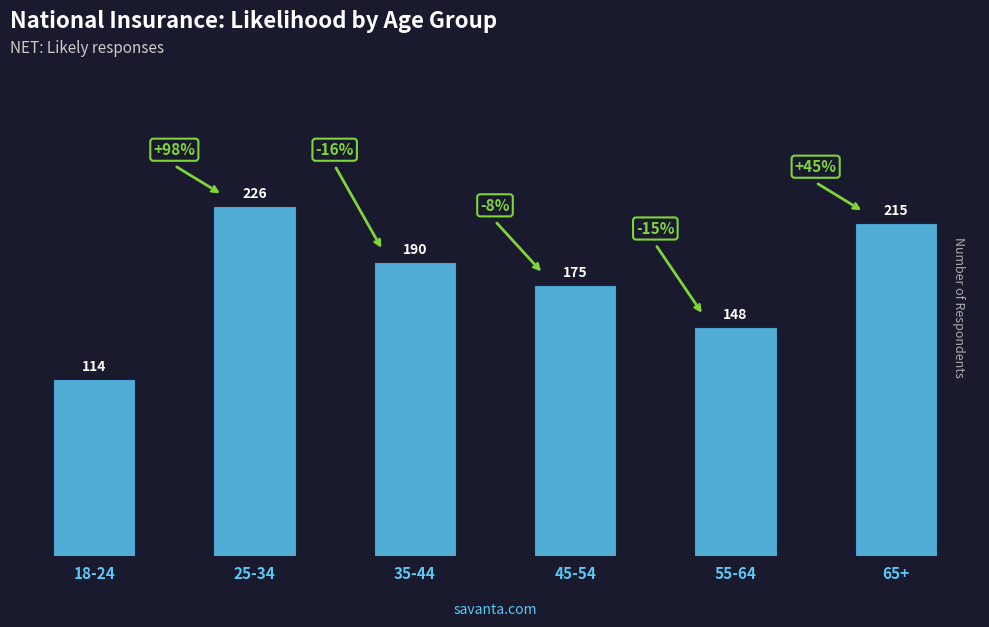

How many data points does each series have?

6